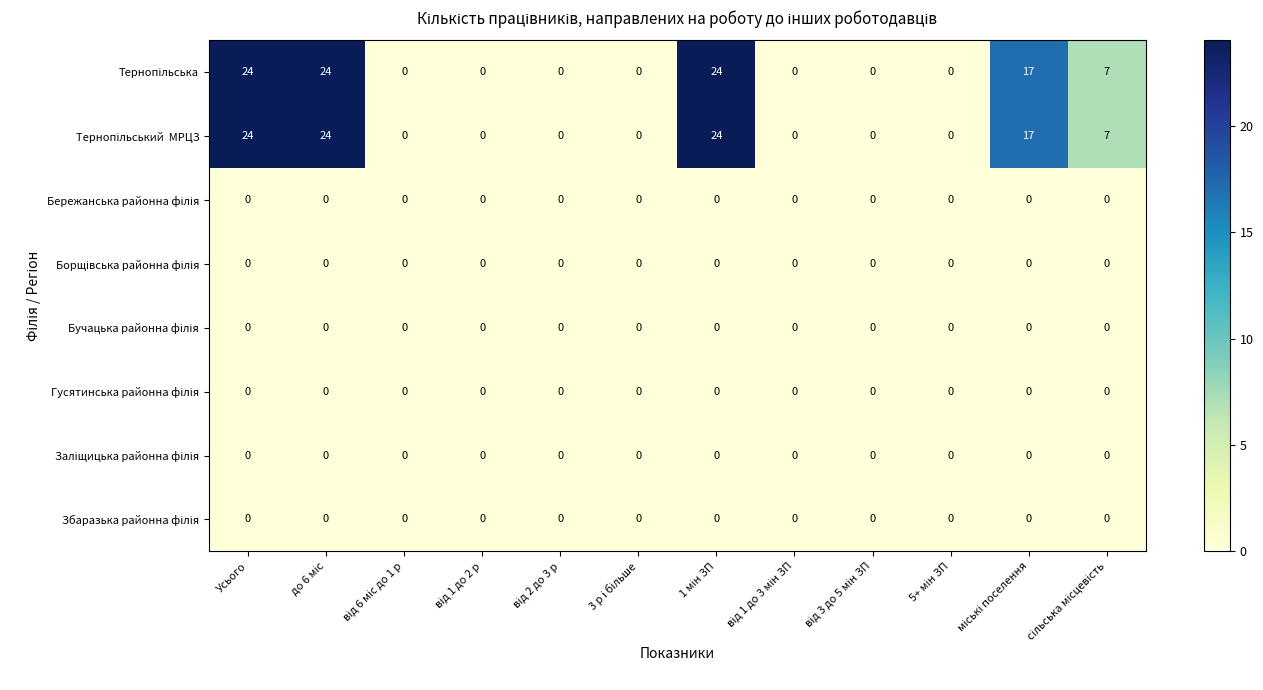

What is the maximum value shown in the chart?

24